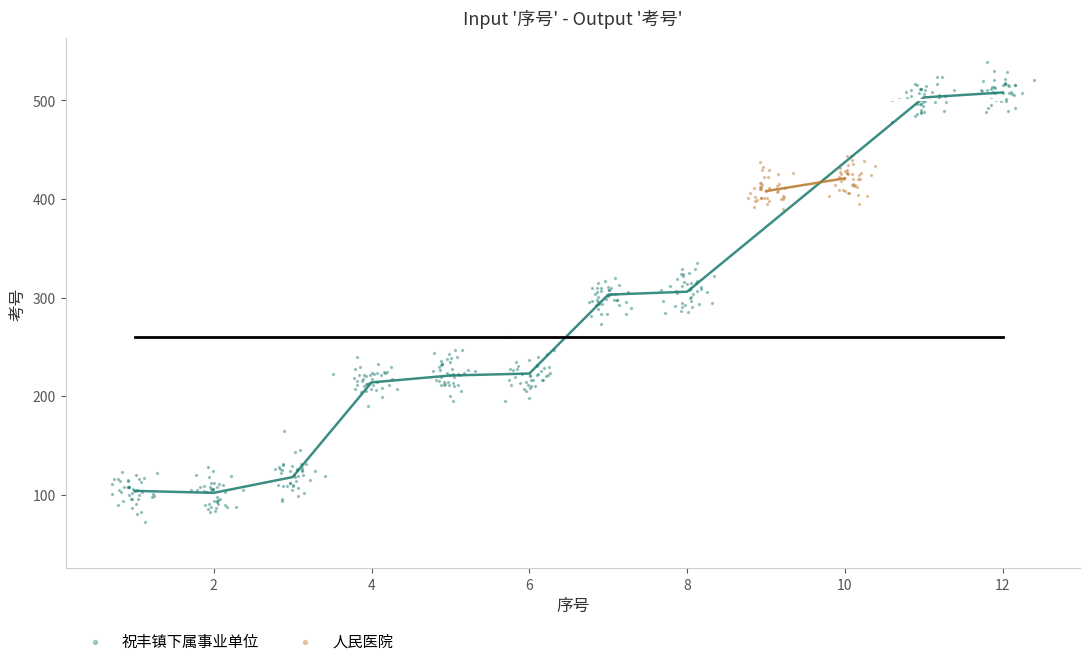

Which series has the widest spread of Y values?

祝丰镇下属事业单位